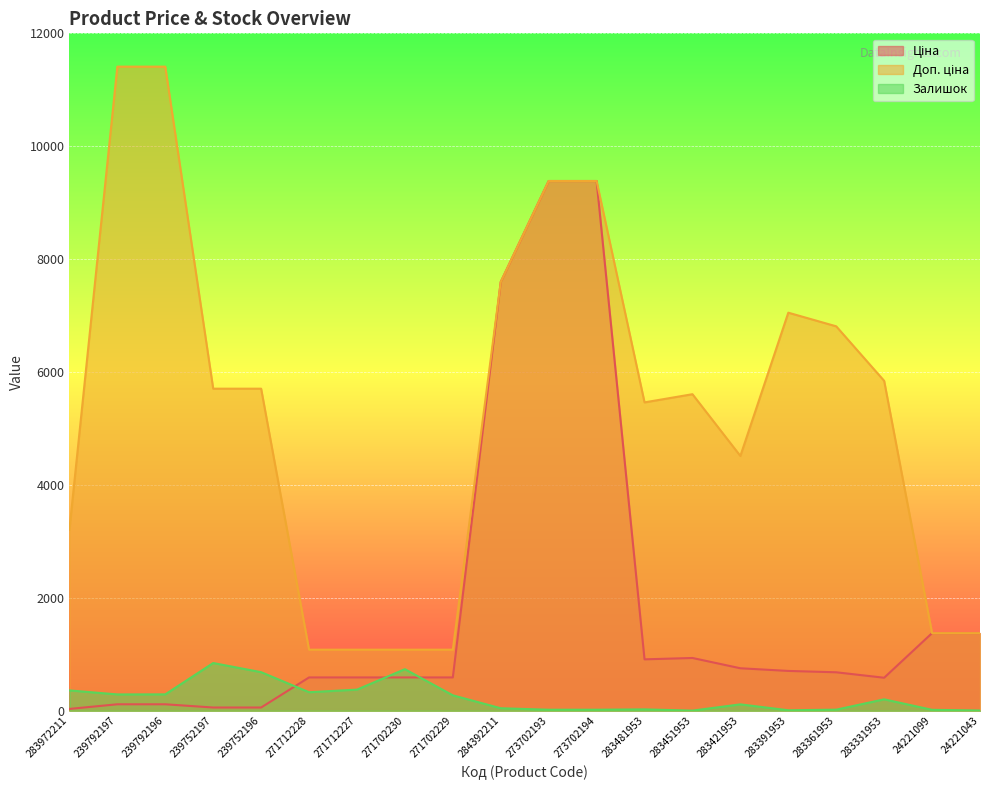

At which category is the sum across all series the highest?

273702193